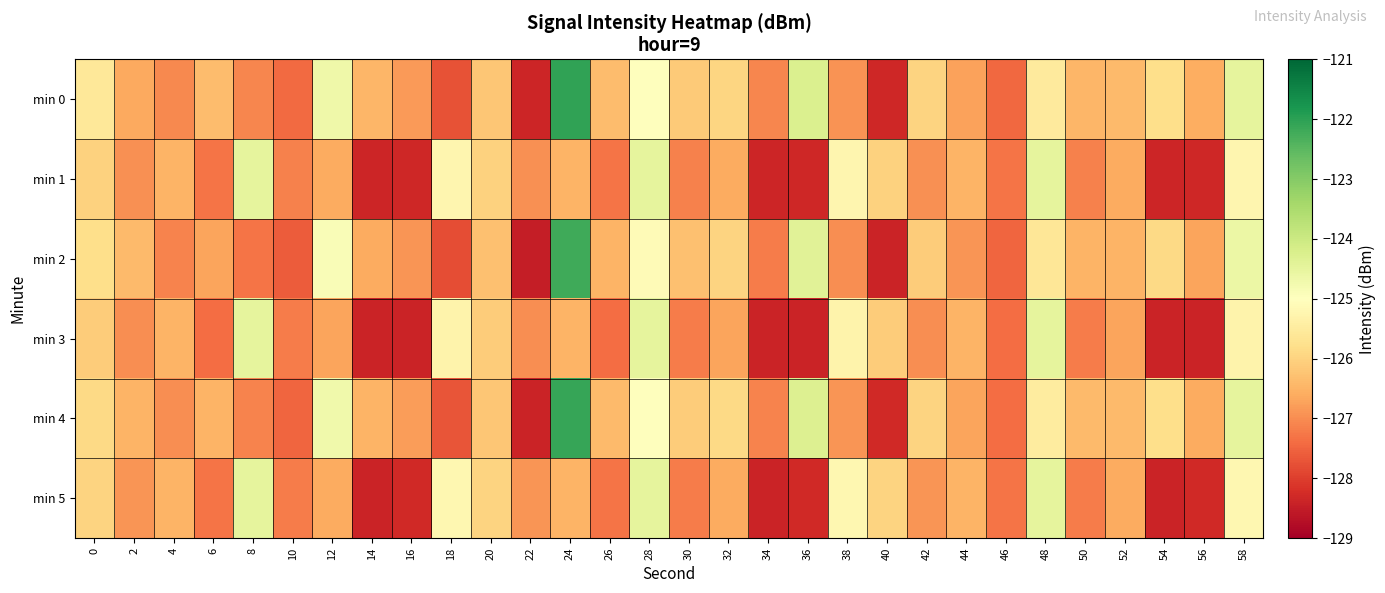

Reading left to right, what are all the values shown in this chart?

min 0: 0=-125.6	2=-126.6	4=-127.0	6=-126.4	8=-127.1	10=-127.4	12=-124.7	14=-126.4	16=-126.8	18=-127.7	20=-126.2	22=-128.4	24=-122.0	26=-126.4	28=-125.0	30=-126.1	32=-125.9	34=-127.1	36=-124.3	38=-126.9	40=-128.3	42=-126.0	44=-126.7	46=-127.4	48=-125.5	50=-126.4	52=-126.4	54=-125.8	56=-126.6	58=-124.5
min 1: 0=-126.0	2=-127.0	4=-126.5	6=-127.3	8=-124.5	10=-127.2	12=-126.6	14=-128.4	16=-128.3	18=-125.2	20=-126.0	22=-127.0	24=-126.5	26=-127.3	28=-124.5	30=-127.2	32=-126.6	34=-128.4	36=-128.3	38=-125.2	40=-126.0	42=-127.0	44=-126.5	46=-127.3	48=-124.5	50=-127.2	52=-126.6	54=-128.4	56=-128.3	58=-125.2
min 2: 0=-125.8	2=-126.4	4=-127.1	6=-126.7	8=-127.3	10=-127.6	12=-124.9	14=-126.6	16=-126.9	18=-127.8	20=-126.3	22=-128.5	24=-122.2	26=-126.5	28=-125.1	30=-126.3	32=-126.0	34=-127.2	36=-124.4	38=-127.0	40=-128.4	42=-126.1	44=-126.9	46=-127.5	48=-125.6	50=-126.5	52=-126.5	54=-125.9	56=-126.7	58=-124.6
min 3: 0=-126.1	2=-127.0	4=-126.5	6=-127.4	8=-124.5	10=-127.2	12=-126.7	14=-128.4	16=-128.4	18=-125.3	20=-126.1	22=-127.0	24=-126.5	26=-127.4	28=-124.5	30=-127.2	32=-126.7	34=-128.4	36=-128.4	38=-125.3	40=-126.1	42=-127.0	44=-126.5	46=-127.4	48=-124.5	50=-127.2	52=-126.7	54=-128.4	56=-128.4	58=-125.3
min 4: 0=-125.9	2=-126.5	4=-127.0	6=-126.5	8=-127.1	10=-127.5	12=-124.7	14=-126.5	16=-126.8	18=-127.7	20=-126.2	22=-128.4	24=-122.1	26=-126.4	28=-125.0	30=-126.1	32=-125.9	34=-127.1	36=-124.3	38=-126.9	40=-128.3	42=-126.0	44=-126.7	46=-127.4	48=-125.5	50=-126.4	52=-126.4	54=-125.8	56=-126.6	58=-124.5
min 5: 0=-126.0	2=-126.9	4=-126.5	6=-127.3	8=-124.5	10=-127.2	12=-126.6	14=-128.4	16=-128.3	18=-125.2	20=-126.0	22=-126.9	24=-126.5	26=-127.3	28=-124.5	30=-127.2	32=-126.6	34=-128.4	36=-128.3	38=-125.2	40=-126.0	42=-126.9	44=-126.5	46=-127.3	48=-124.5	50=-127.2	52=-126.6	54=-128.4	56=-128.3	58=-125.2